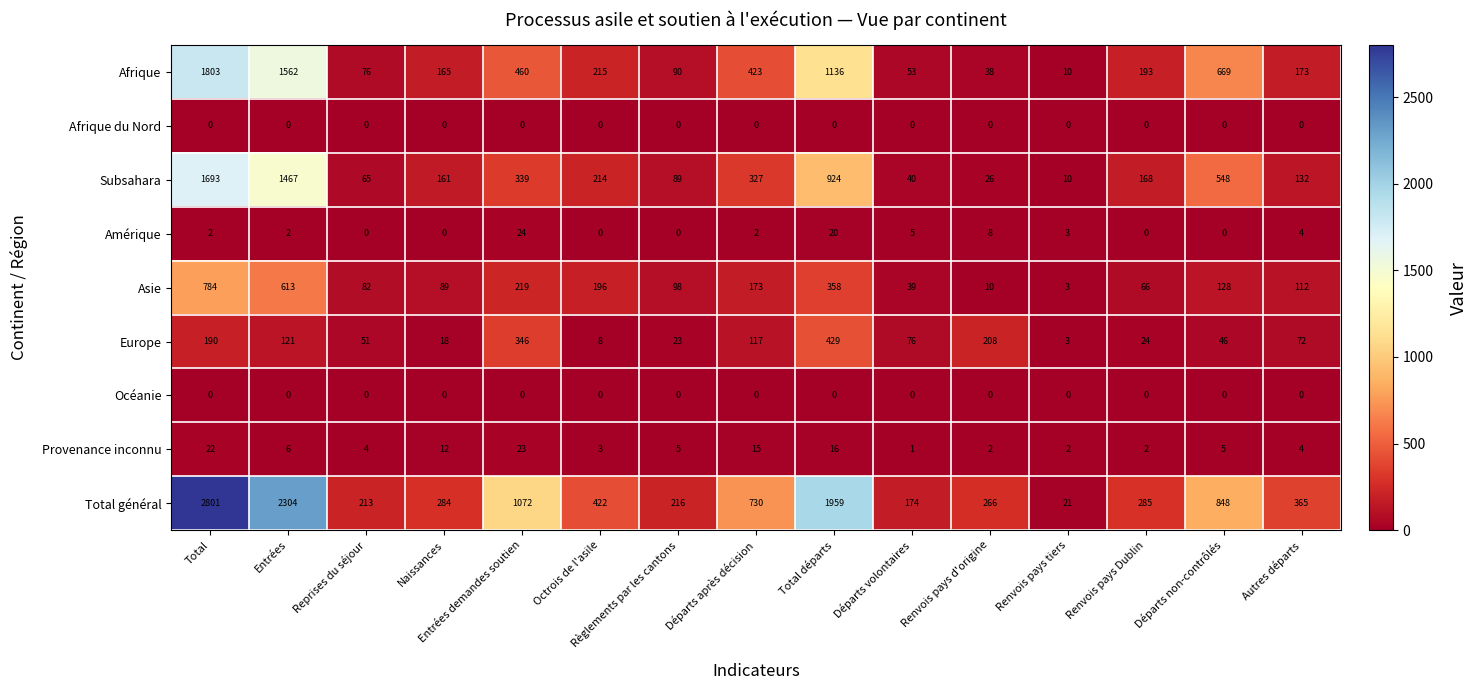

Which series has the largest total across all categories?

Total général